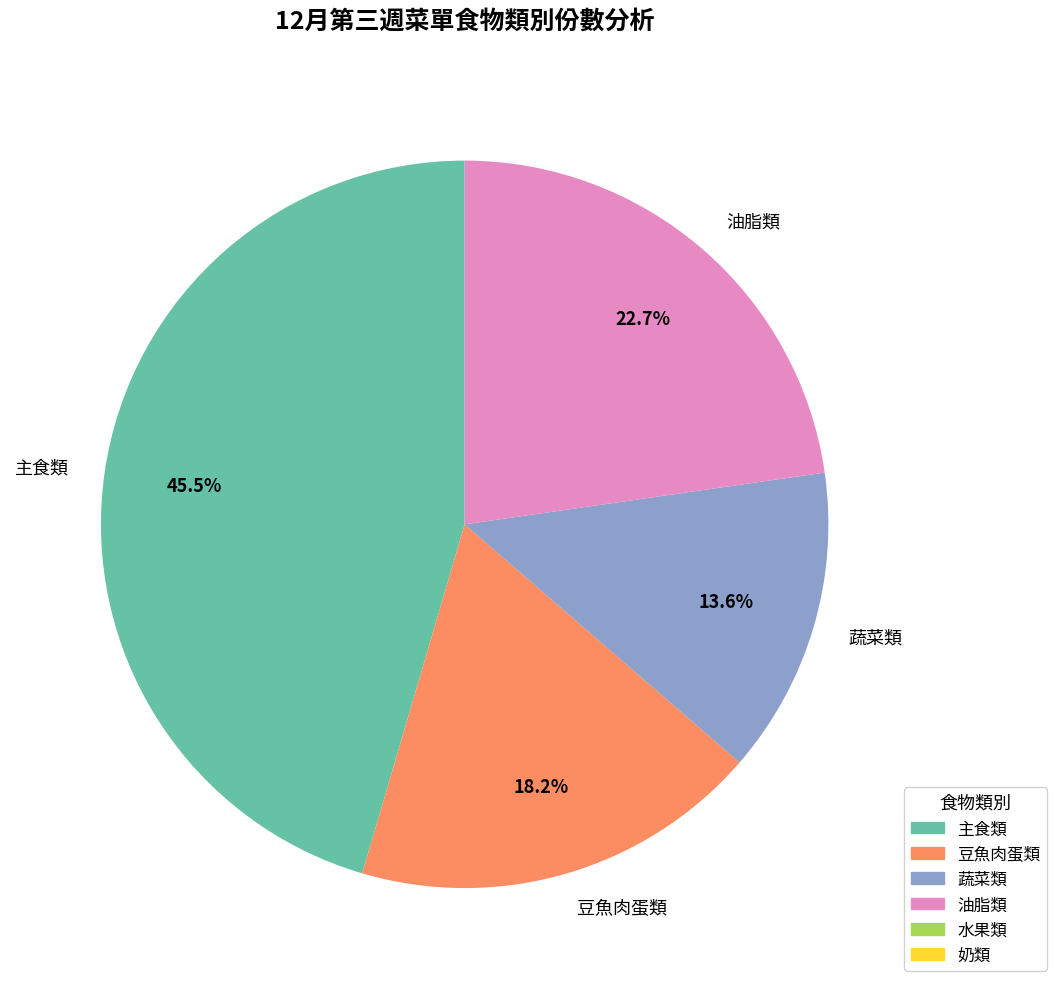

To the nearest percent, what percentage of the pie is 蔬菜類?

14%